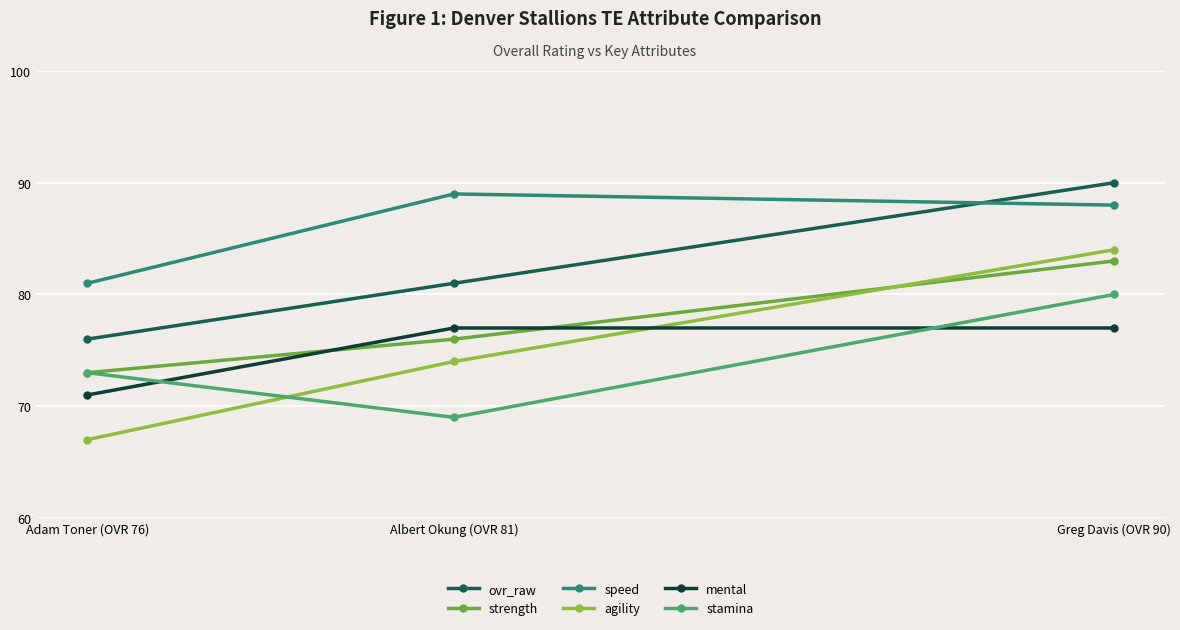

List the series in order of their peak value, highest first.

ovr_raw, speed, agility, strength, stamina, mental